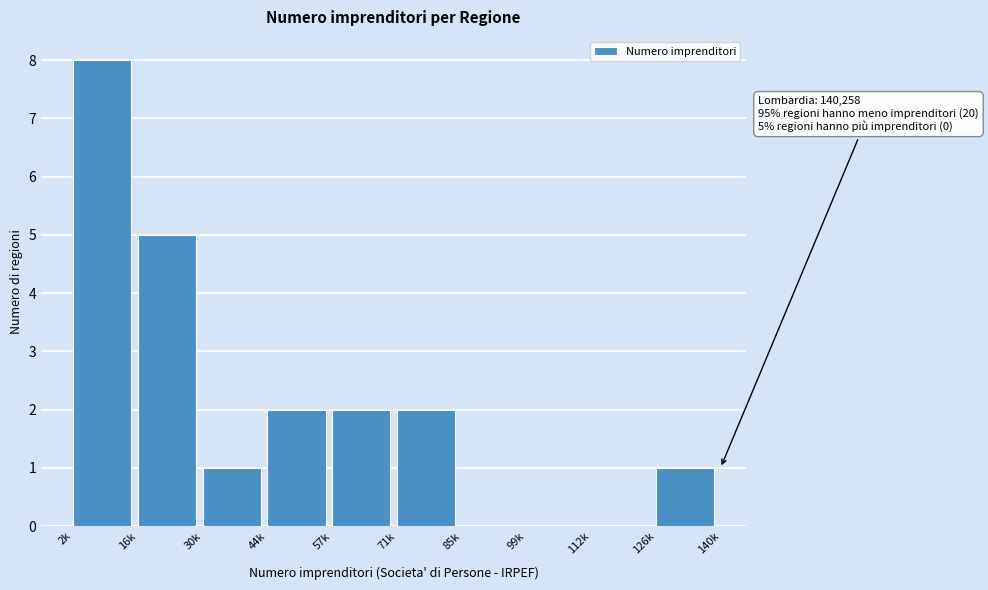

Reading left to right, list all the values displayed in this chart.

2k=8	16k=5	30k=1	44k=2	57k=2	71k=2	85k=0	99k=0	112k=0	126k=1